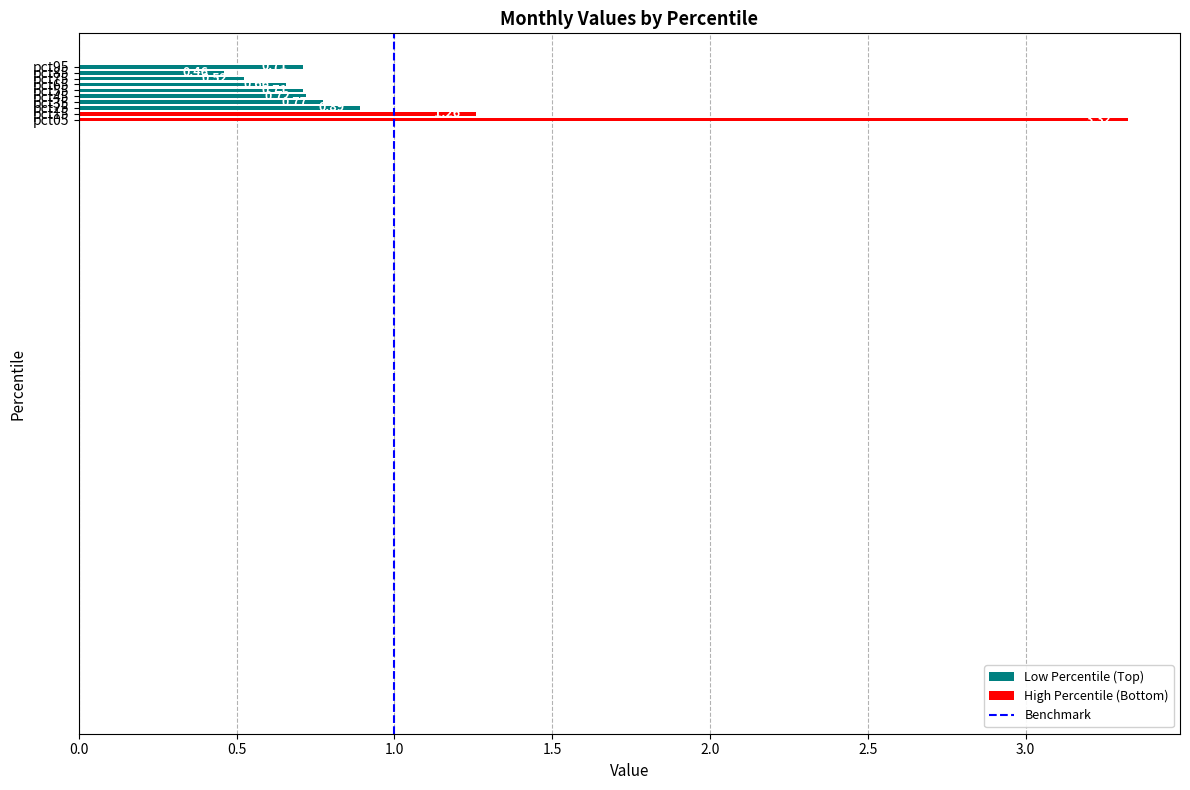

What is the difference between the maximum and minimum values?

2.9